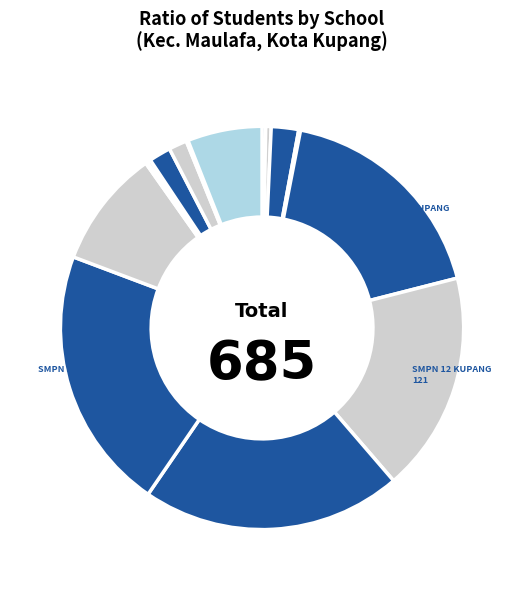

Is there a majority slice in this chart?

No